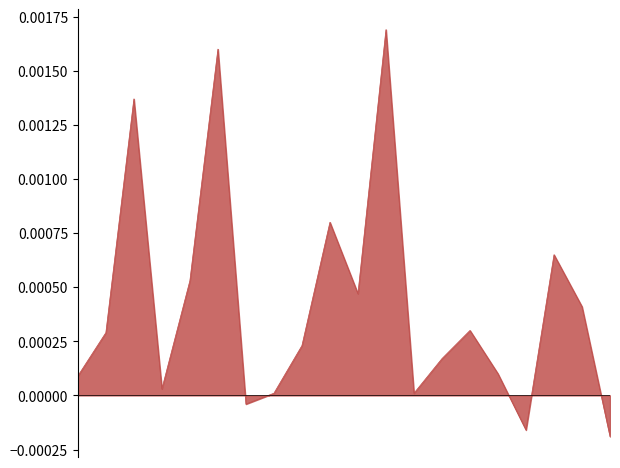

Where is the data nearest to the value 0?

8